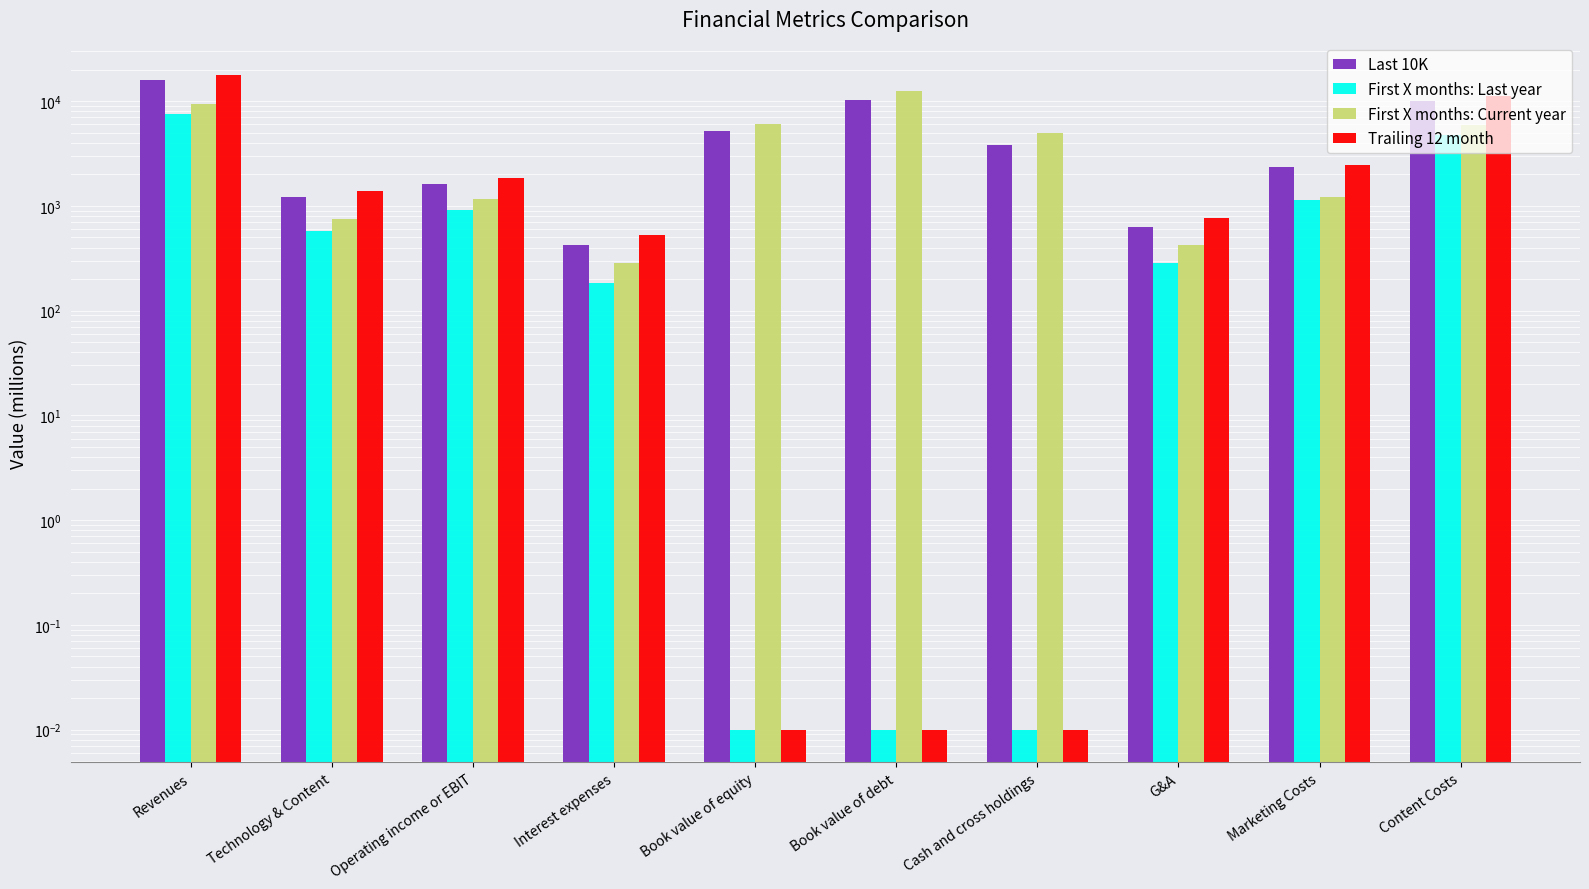

Which series has the largest total across all categories?

Last 10K